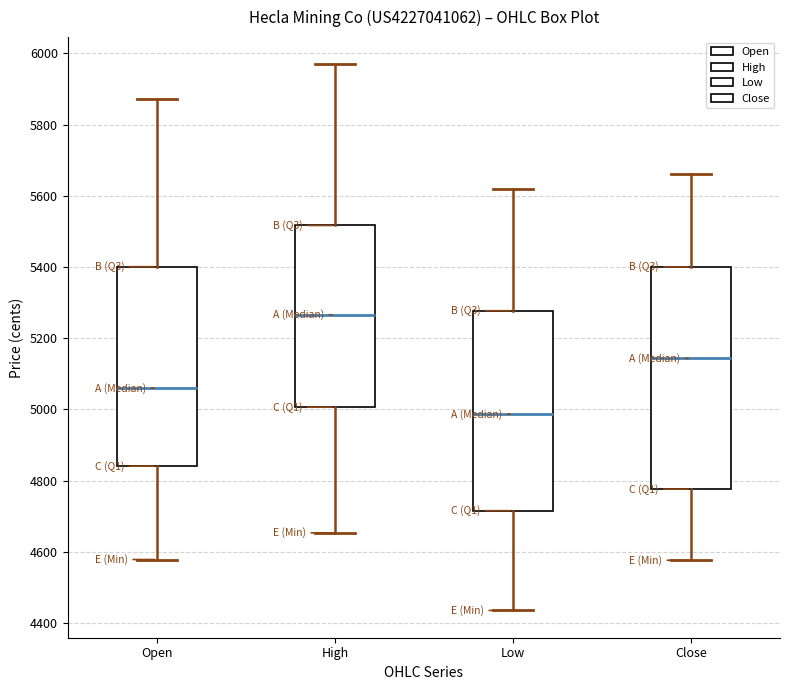

Reading left to right, transcribe this box plot: for each box, give where its median line is, the range the box spans, and where its two whiskers end, as read against the y-axis. The values are not printed on the chart, so give them approximately, as read against the axis.

Open: median 5060, box 4840 to 5400, whiskers 4580 to 5880
High: median 5260, box 5000 to 5520, whiskers 4660 to 5960
Low: median 4980, box 4720 to 5280, whiskers 4440 to 5620
Close: median 5140, box 4780 to 5400, whiskers 4580 to 5660